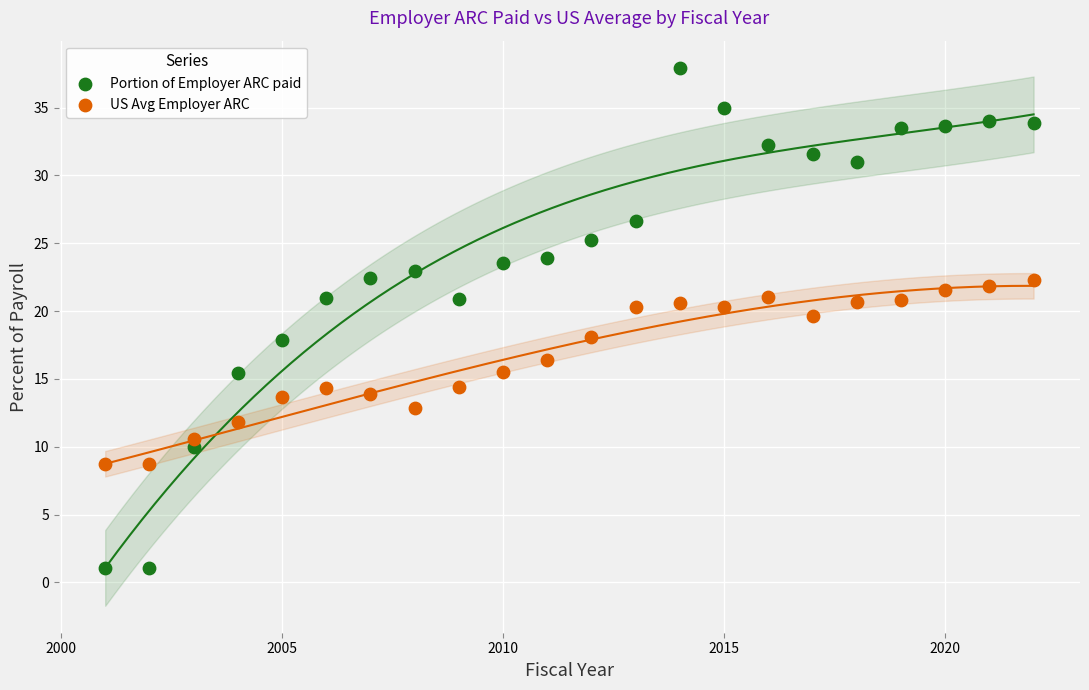

Which series reaches the minimum Y coordinate?

Portion of Employer ARC paid